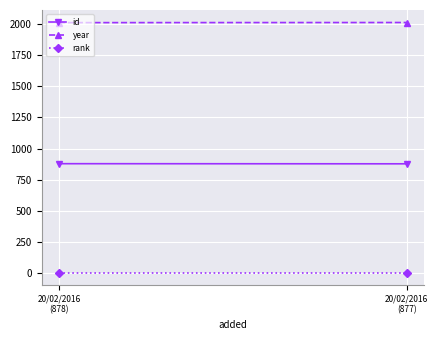

At which label does rank reach its minimum?

20/02/2016
(878)